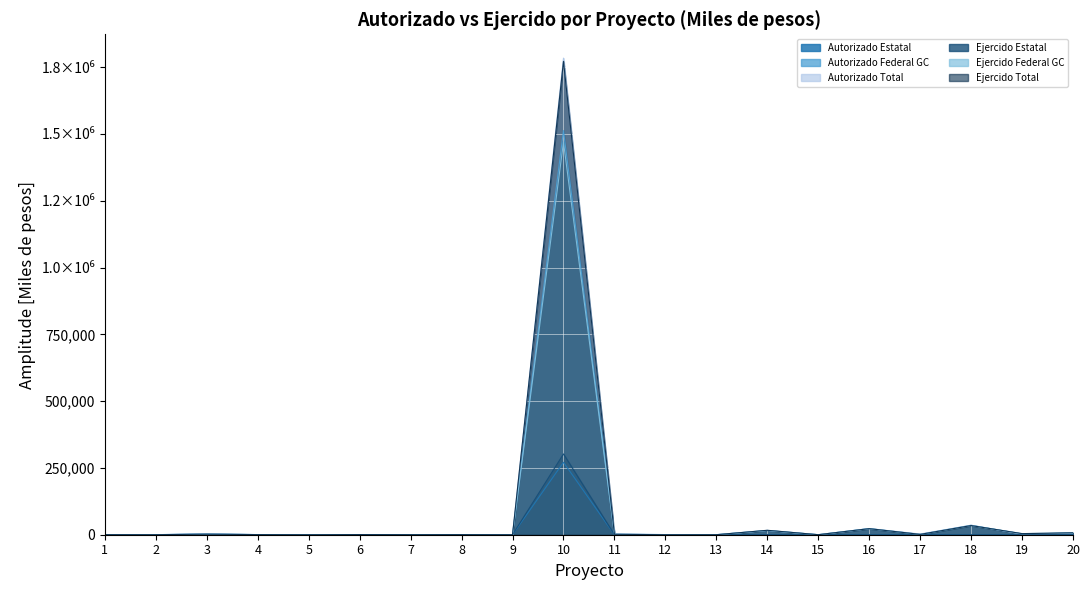

What is the highest value of the Autorizado Estatal series?

271045.0